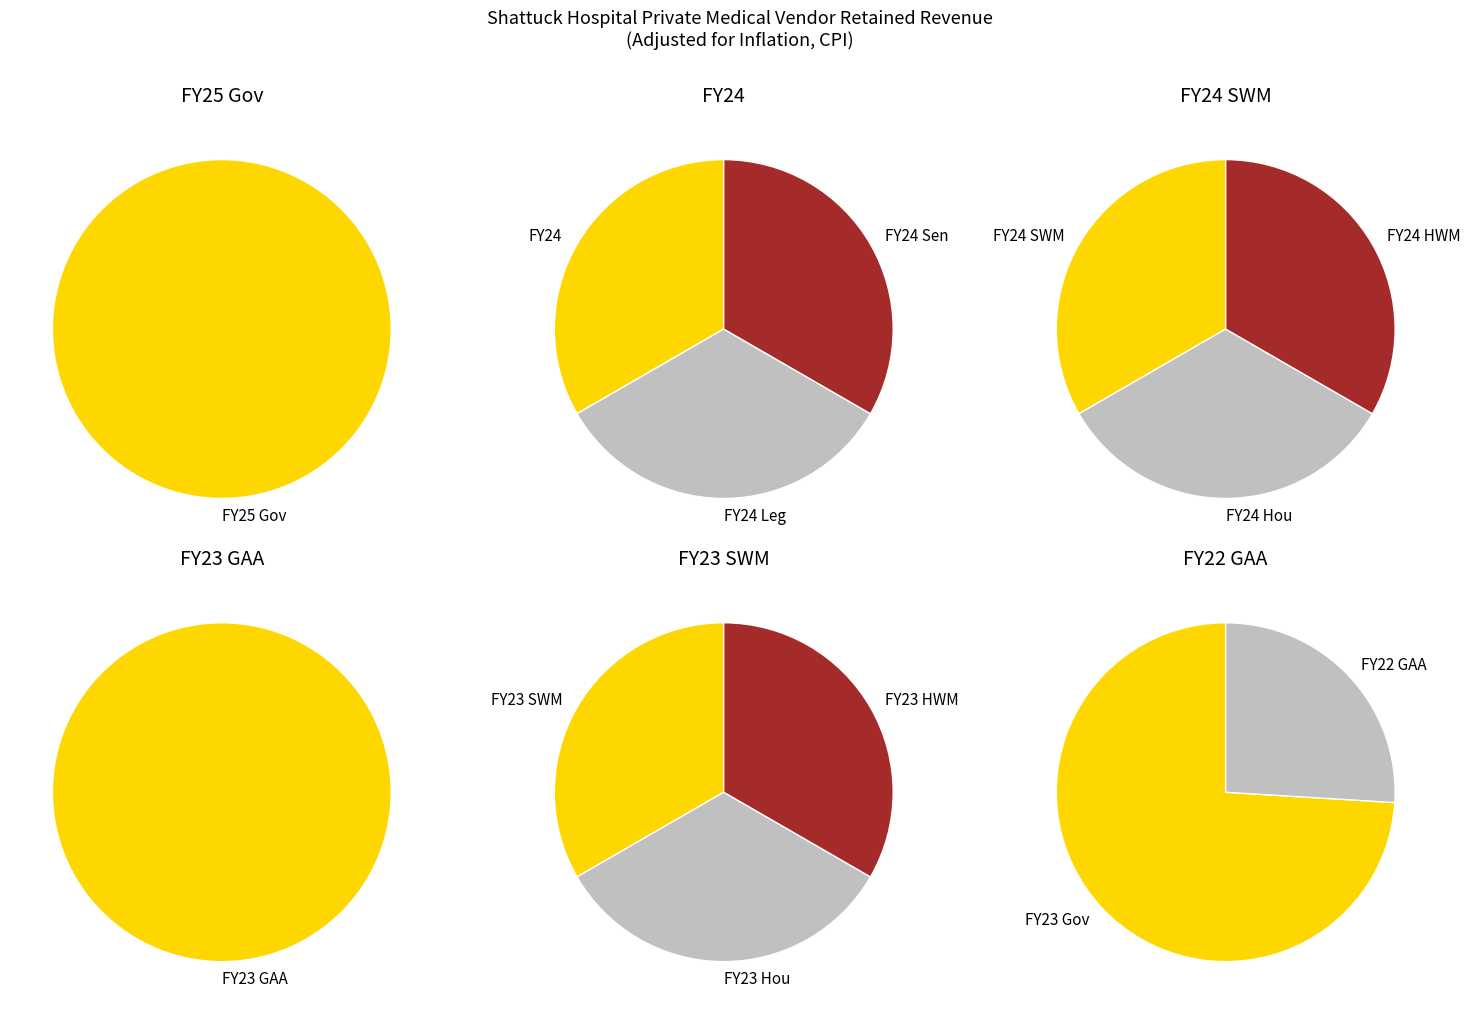

What is the largest slice in the pie chart?

FY23 GAA